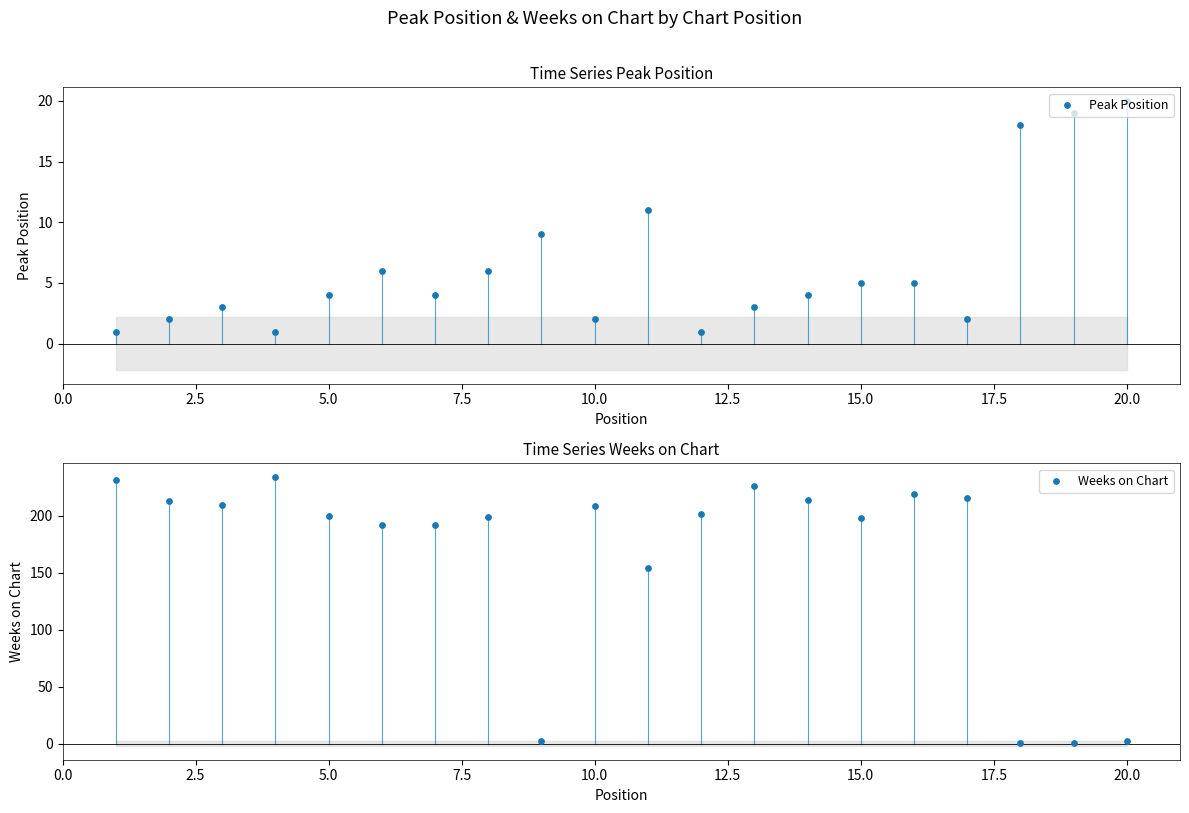

Which series reaches the maximum Y coordinate?

Weeks on Chart